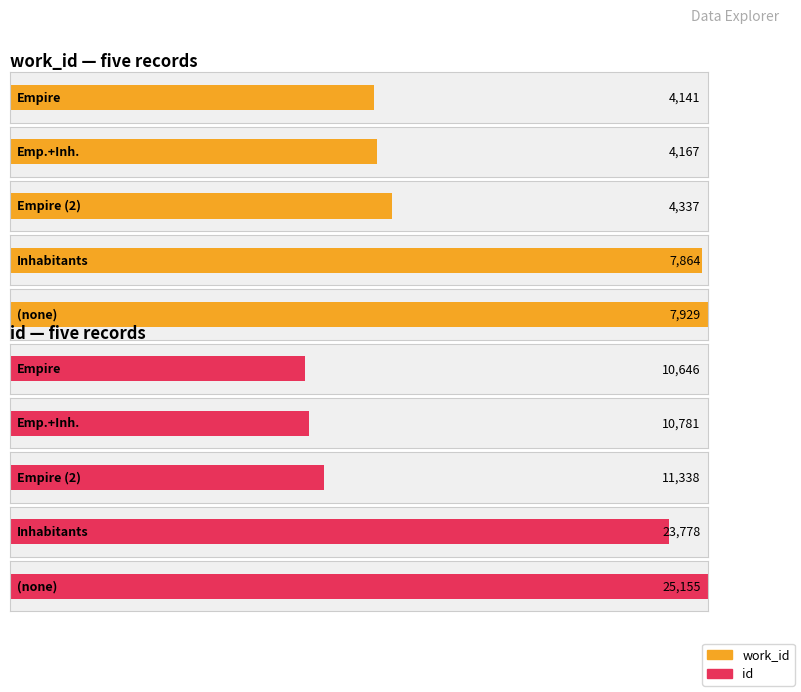

Reading right to left, extract all data points from this chart.

work_id: 7929	7864	4337	4167	4141
id: 25155	23778	11338	10781	10646